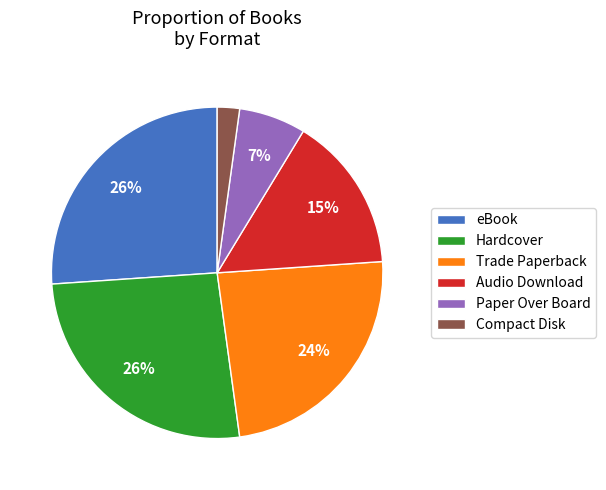

Which slice is the smallest?

Compact Disk